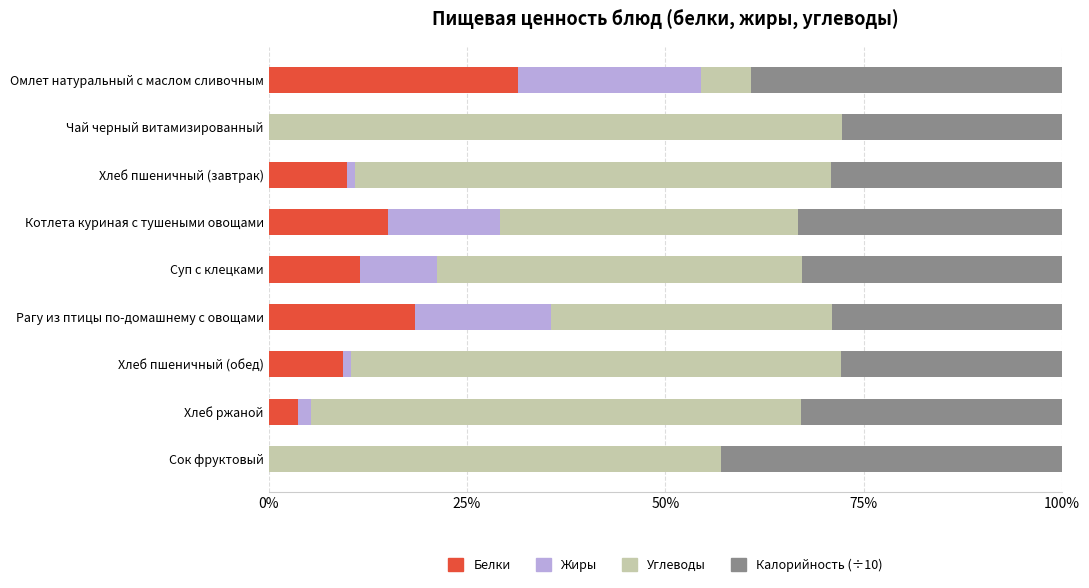

What is the maximum value for Белки?

31.4